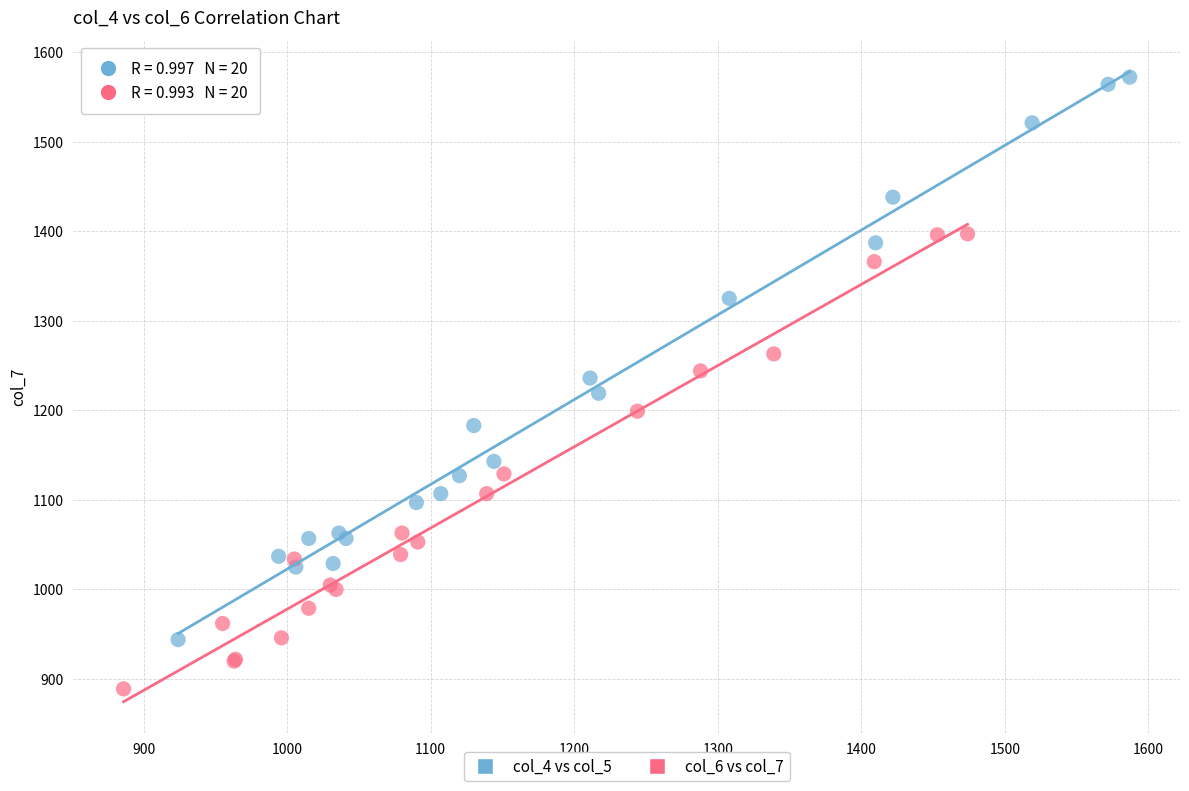

What are all the series names shown in the legend?

col_4 vs col_5, col_6 vs col_7